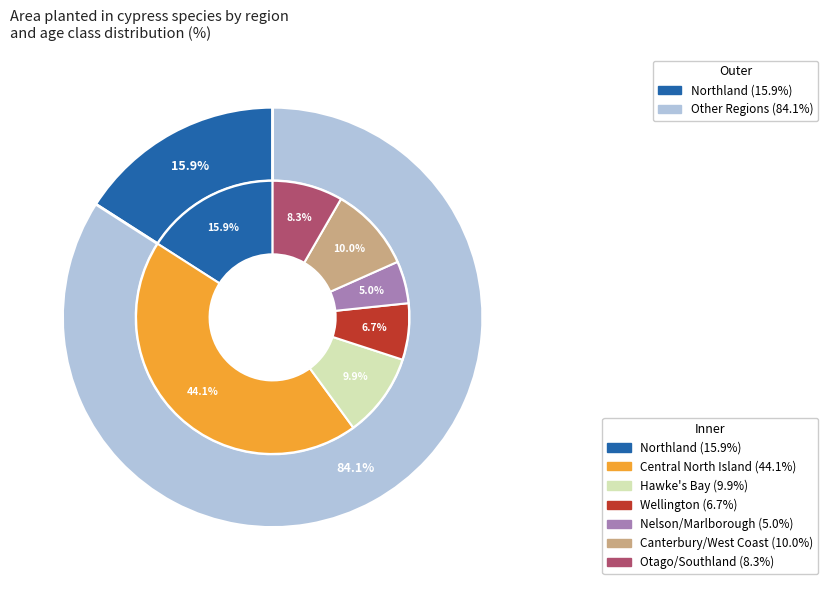

Between Central North Island and Northland, which is larger?

Central North Island